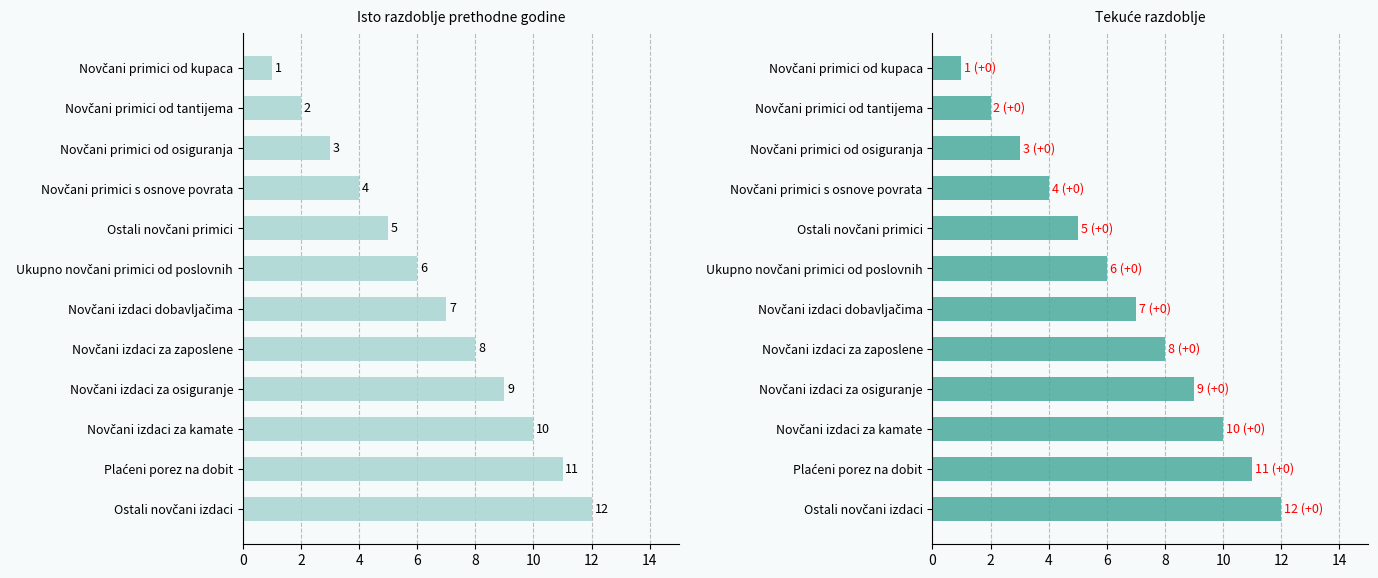

What is the difference between the maximum and minimum values in the Isto razdoblje prethodne godine series?

11